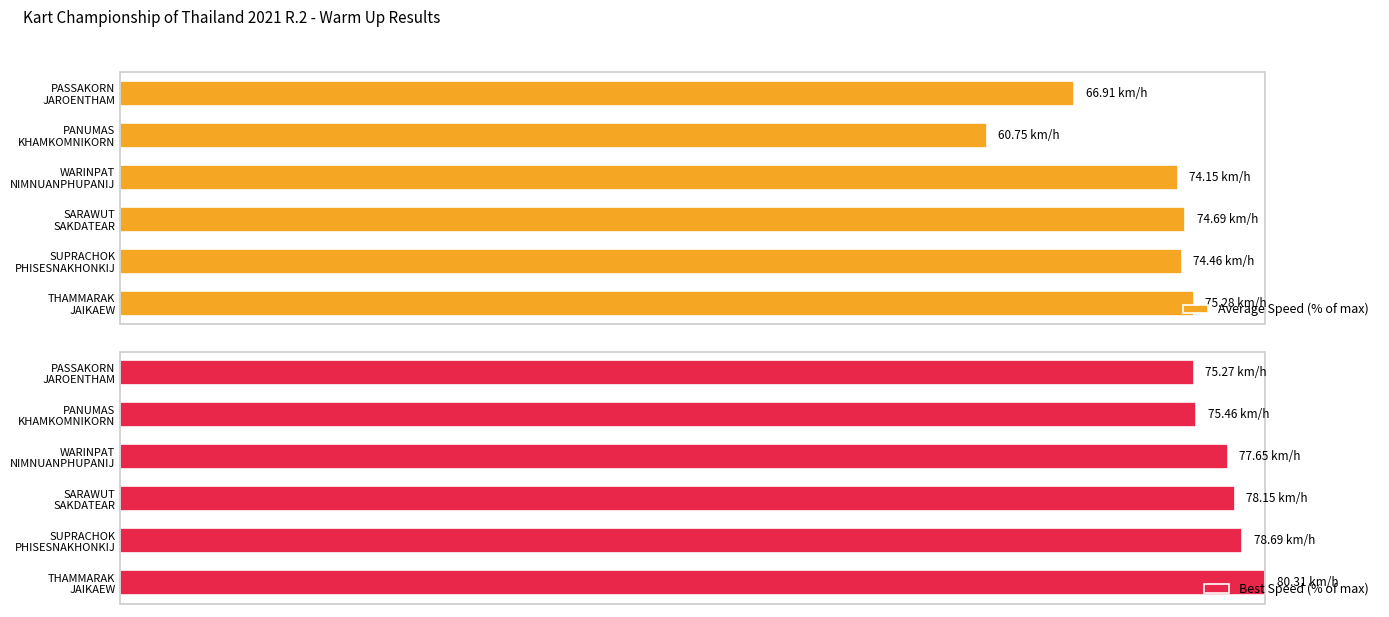

Which series has the widest spread of values?

Average Speed (% of max)